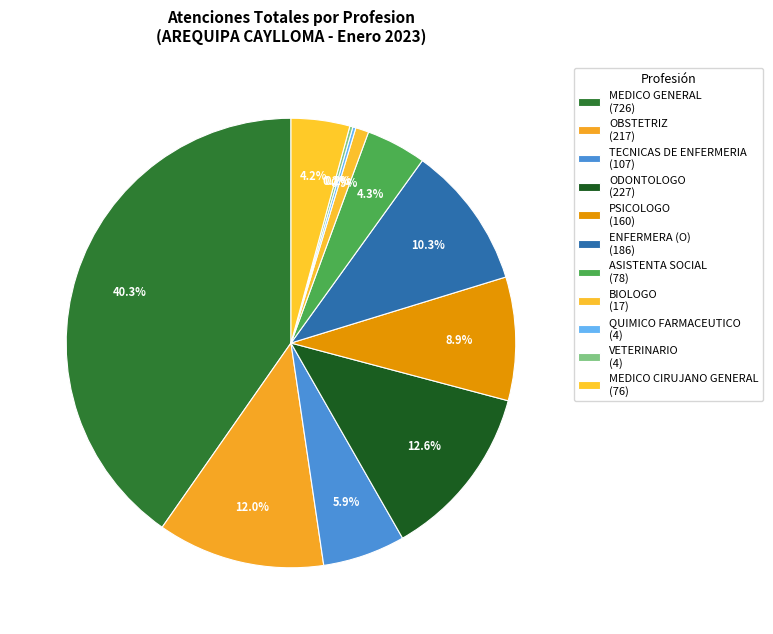

What percentage is the ODONTOLOGO slice, to the nearest percent?

13%